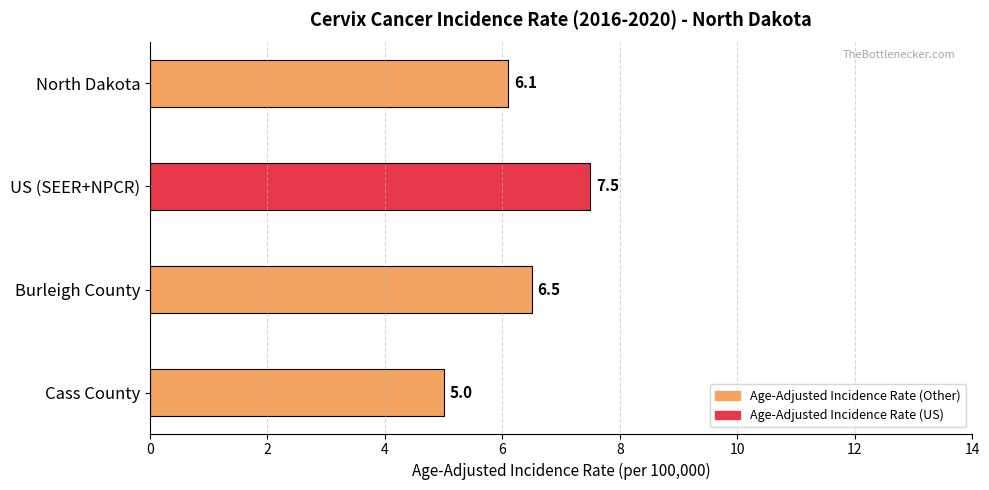

Reading top to bottom, transcribe all the data shown in this chart.

6.1	7.5	6.5	5.0